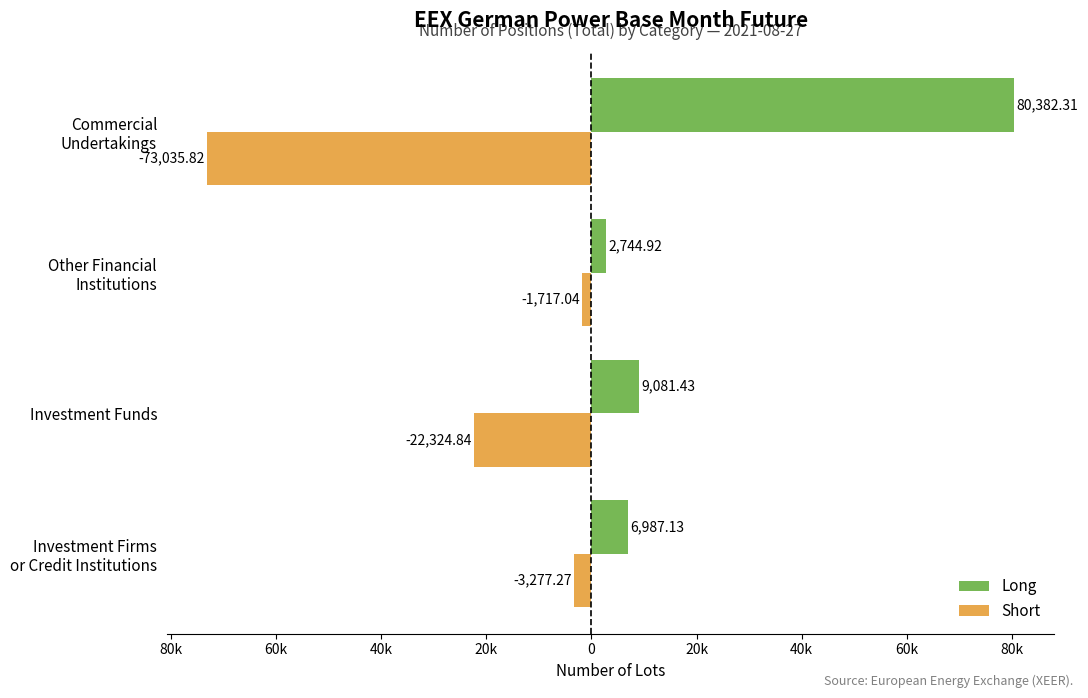

Which series has the largest total across all categories?

Long